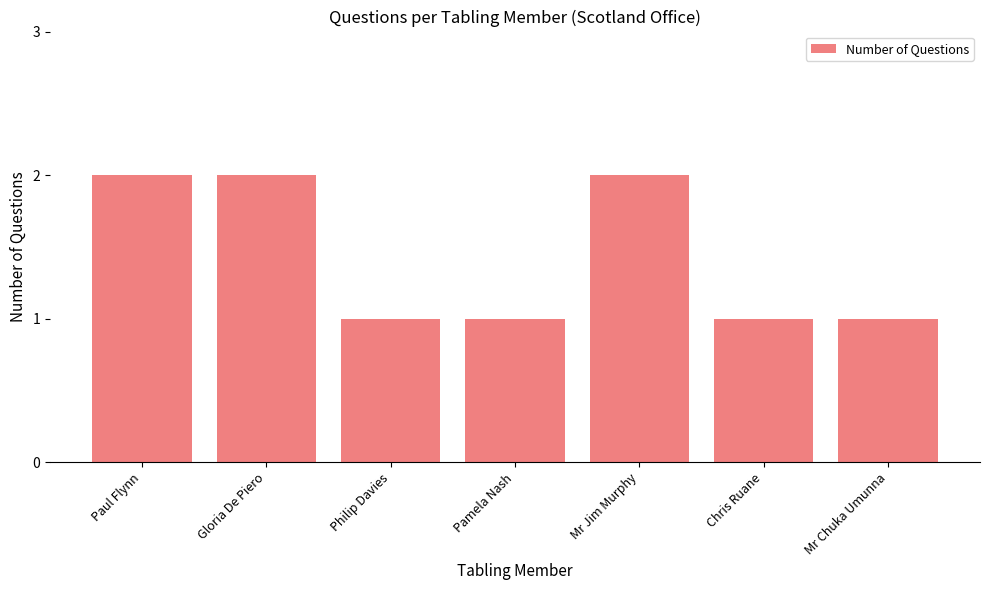

Reading right to left, transcribe all the data shown in this chart.

Mr Chuka Umunna=1	Chris Ruane=1	Mr Jim Murphy=2	Pamela Nash=1	Philip Davies=1	Gloria De Piero=2	Paul Flynn=2